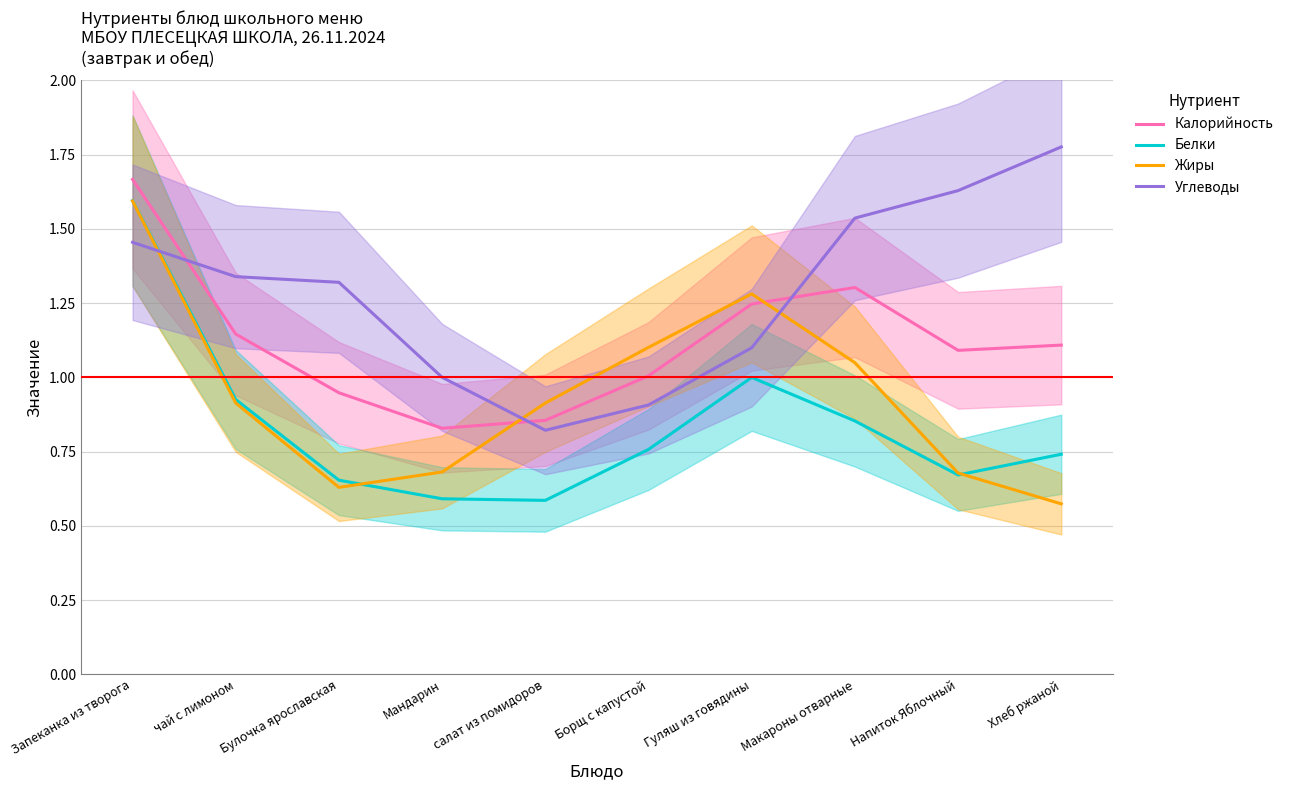

Rank the series by their average value, from lowest to highest.

Белки, Жиры, Калорийность, Углеводы